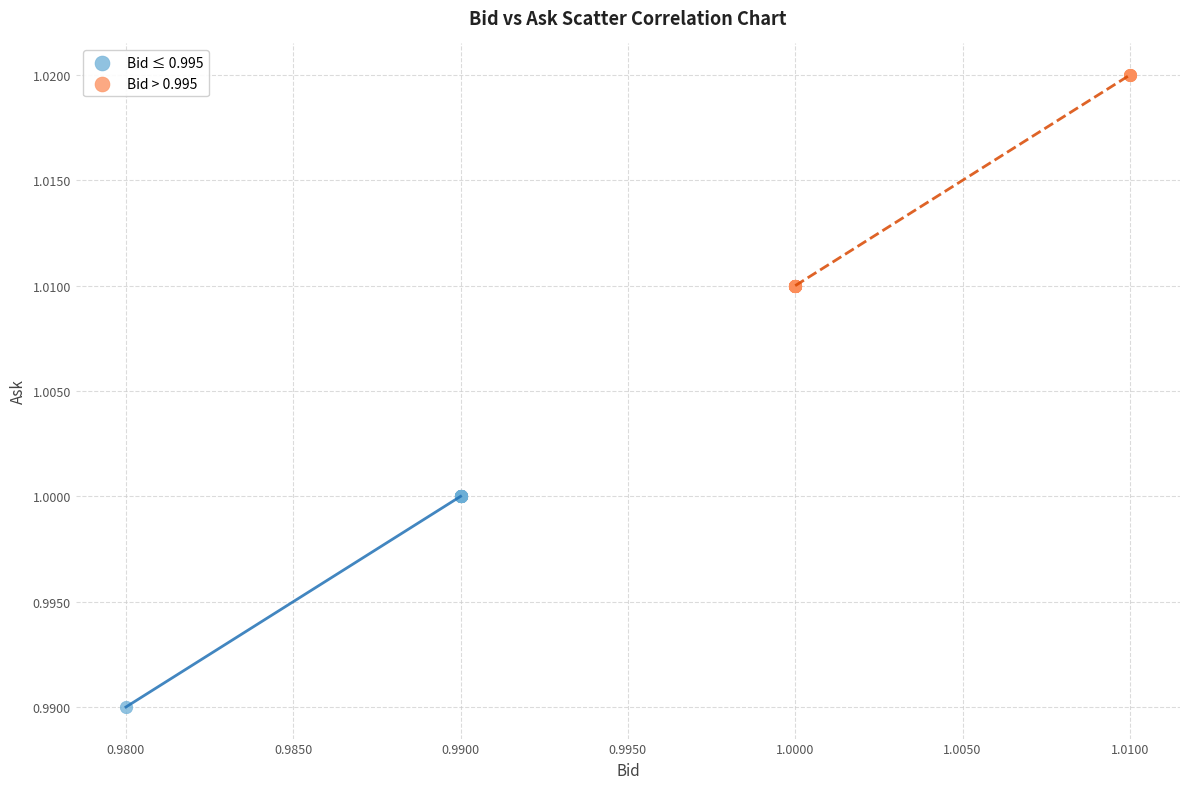

Which series contains the highest Y value?

Bid > 0.995